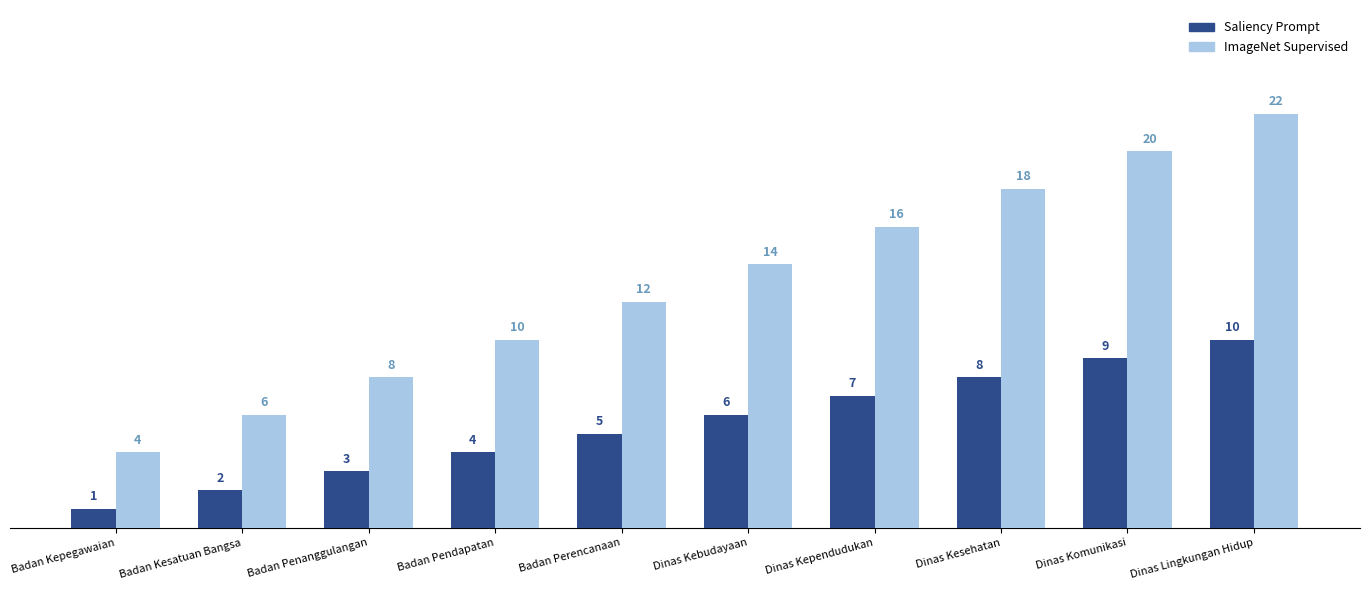

What is the sum of all Saliency Prompt values?

55